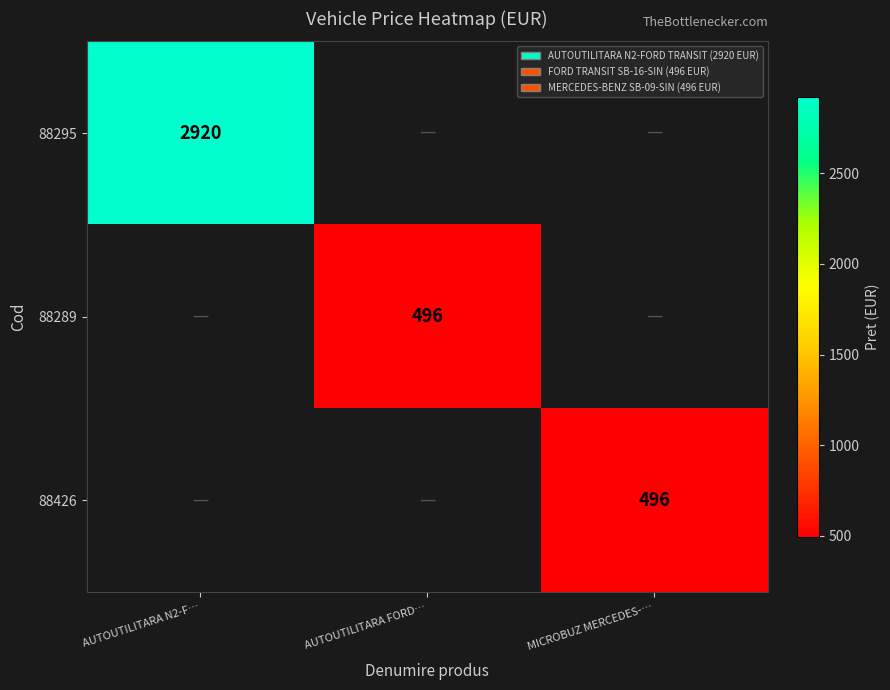

Is it true that 88295 equals 2920 at AUTOUTILITARA N2-F…?

True